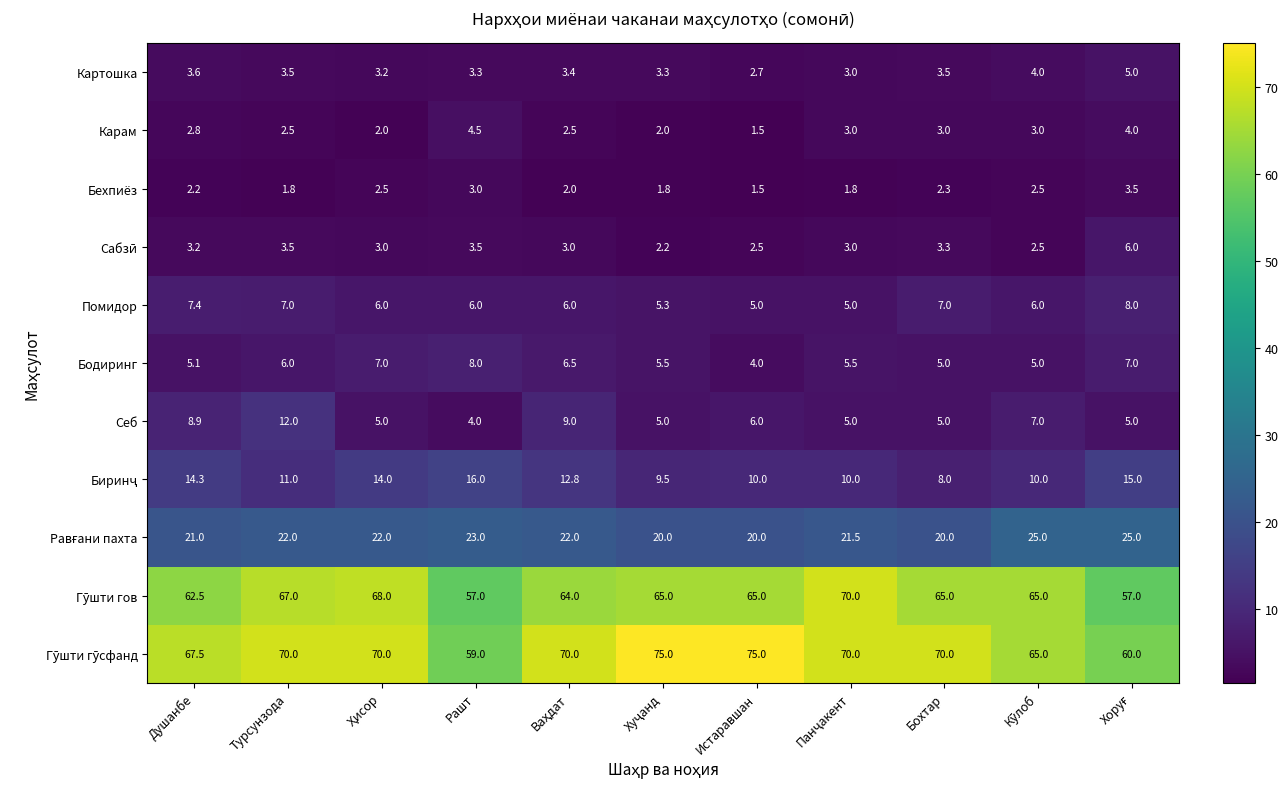

What value does the Помидор series have at Рашт?

6.0